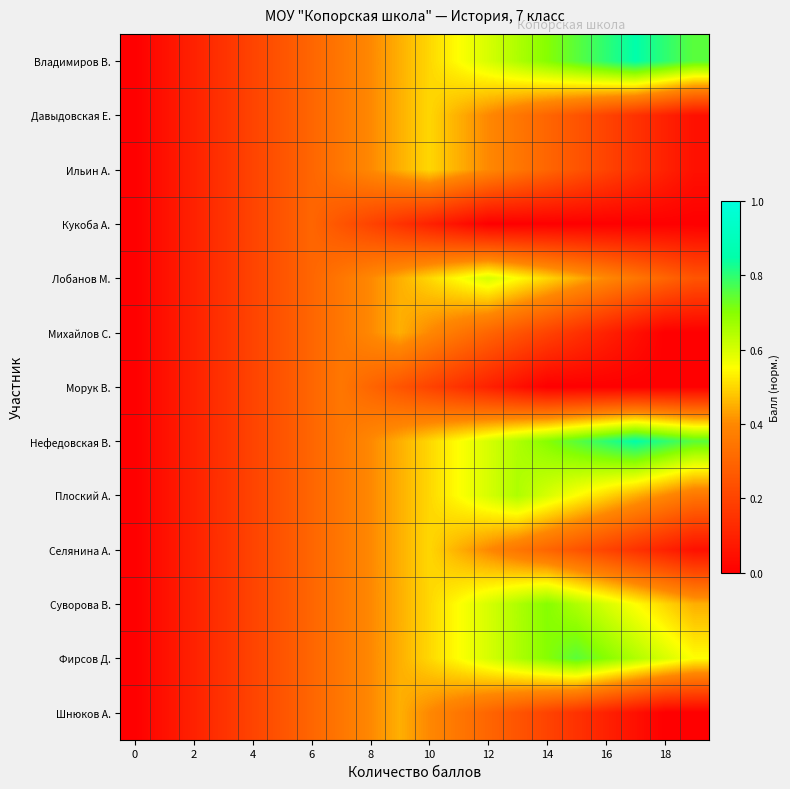

What is the maximum value shown in the chart?

0.8